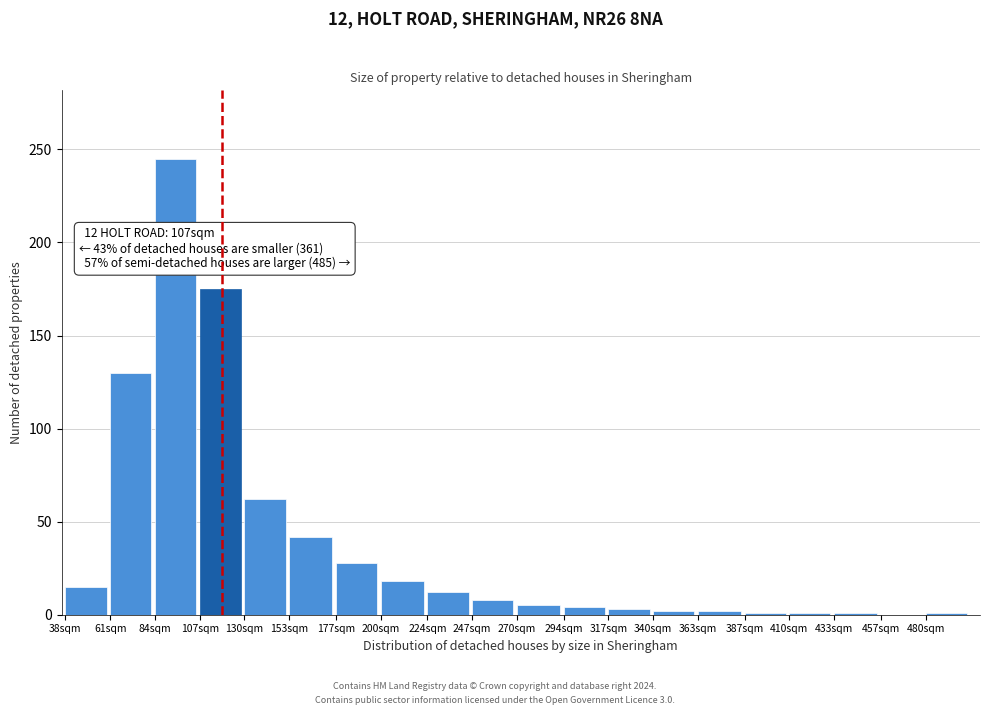

The chart shows a value of 119 at 84sqm. True or false?

False